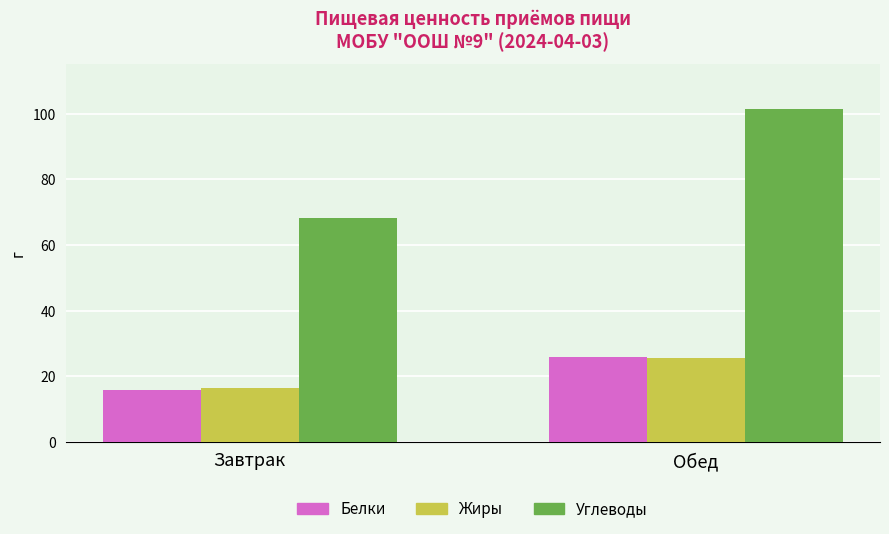

At how many categories does at least one series exceed 79?

1